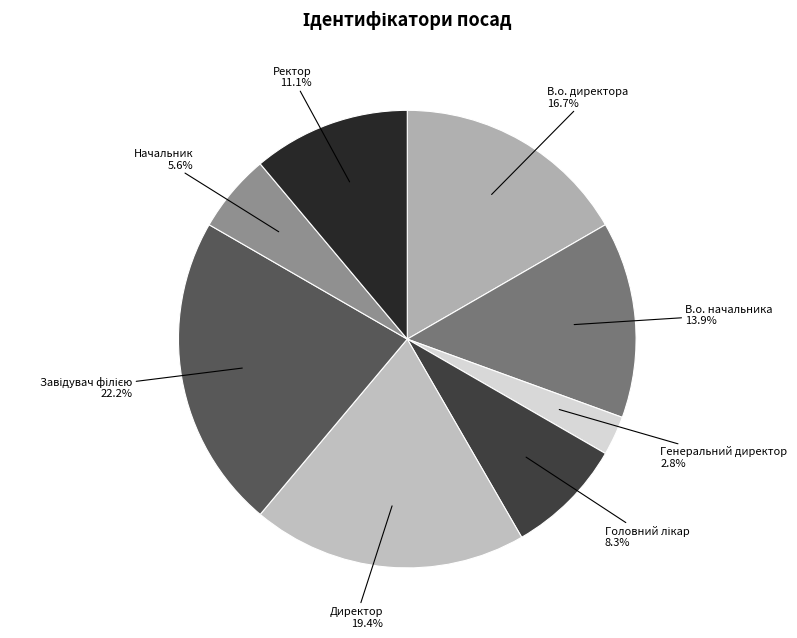

What is the ratio of the value at В.о. начальника to the value at Генеральний директор?

5.0